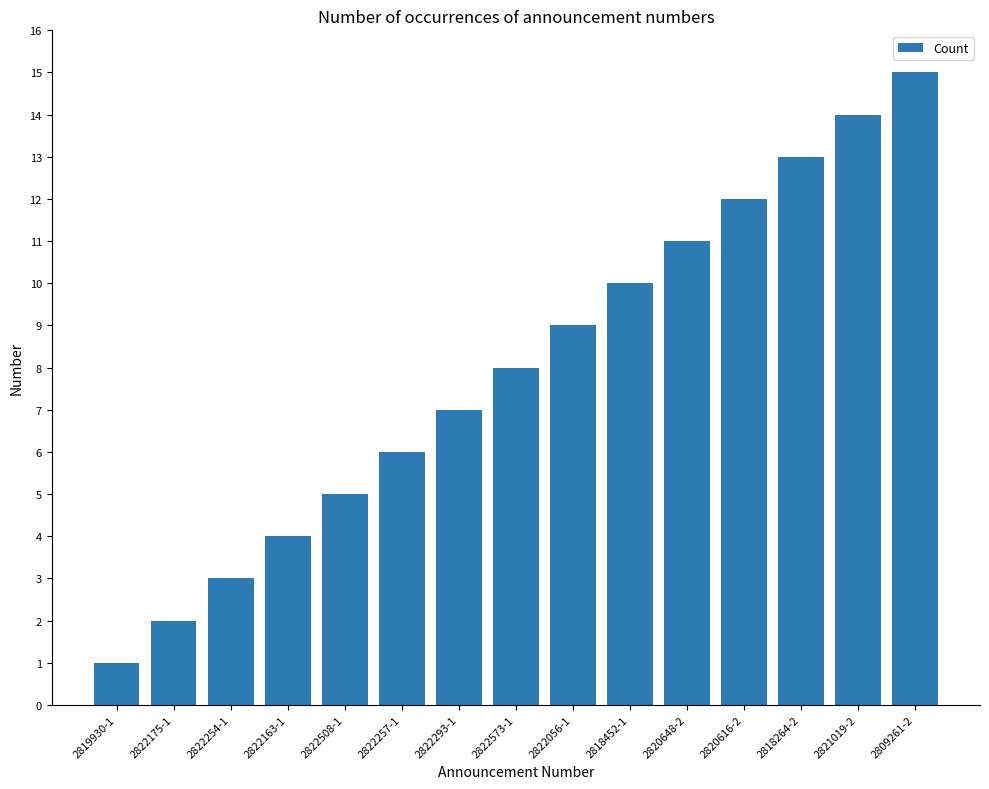

The value at 2822573-1 is 8. True or false?

True